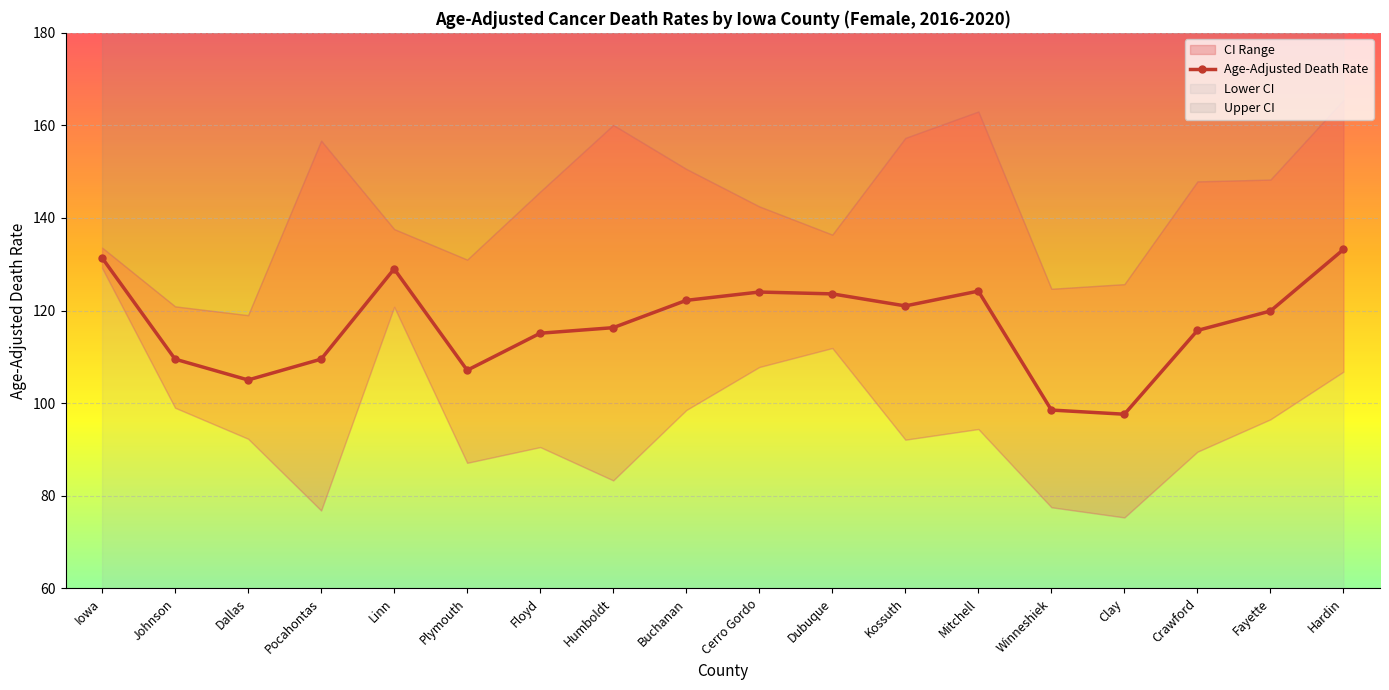

True or false: the data shows 186.5 at Linn.

False